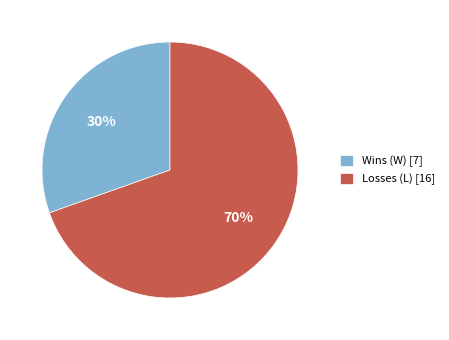

Does any single category account for the majority?

Yes